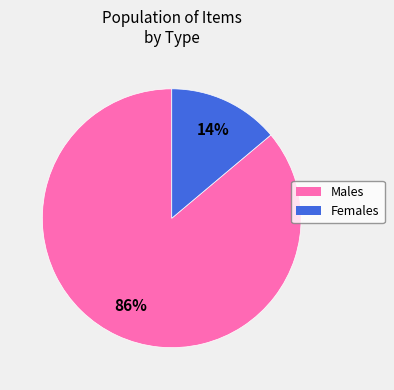

Is there a majority slice in this chart?

Yes